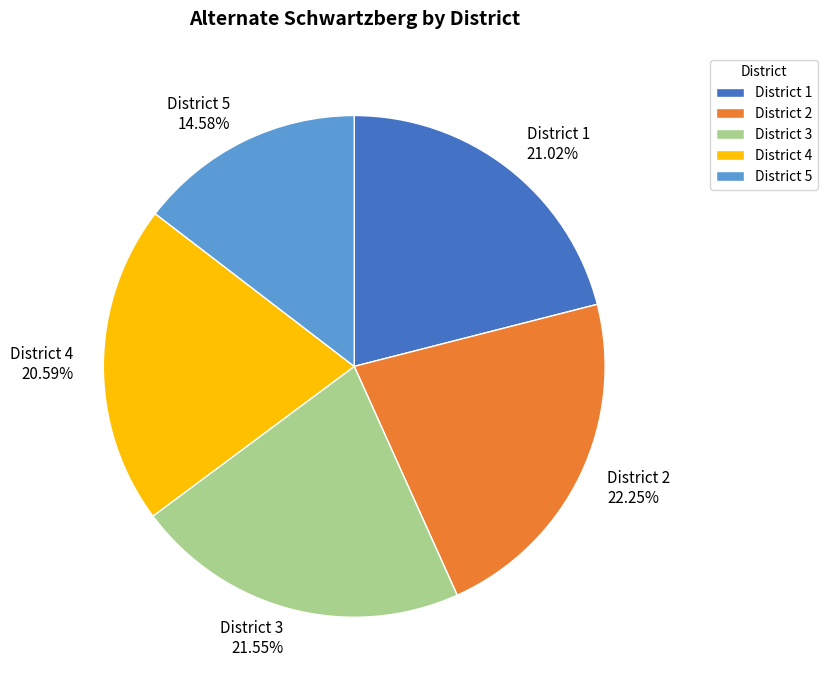

Is the sum of District 3 21.55% and District 1 21.02% greater than half?

No